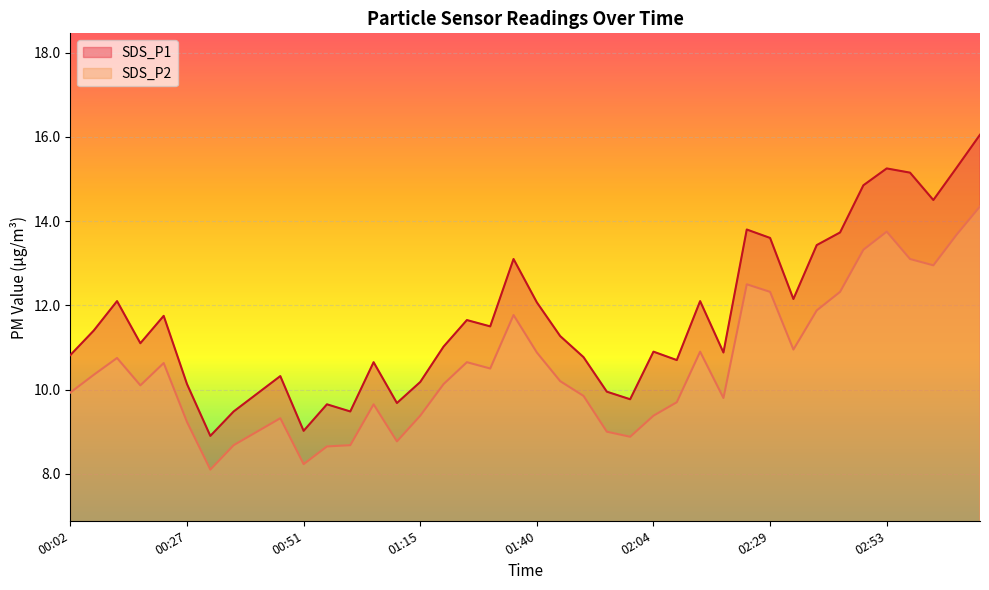

True or false: SDS_P1 and SDS_P2 cross at least once.

False